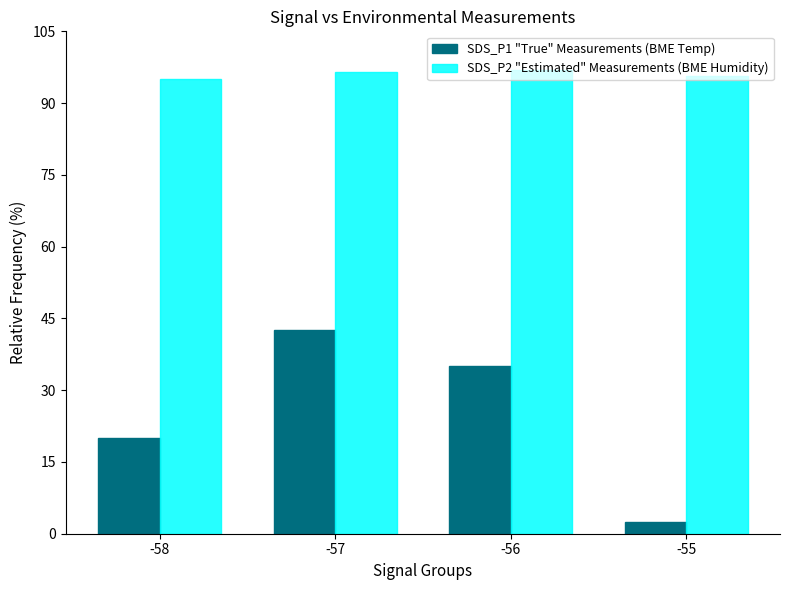

At how many categories does at least one series exceed 91?

4